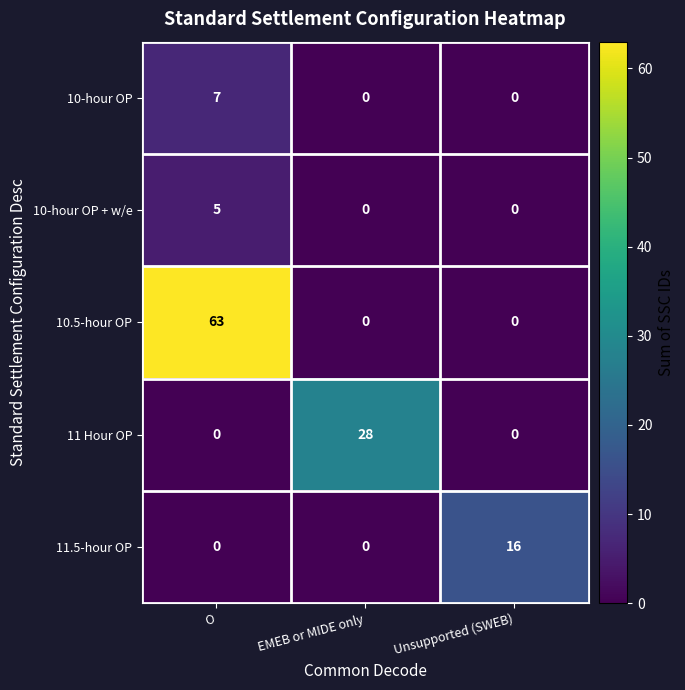

What is the sum of the 11 Hour OP values at EMEB or MIDE only and O?

28